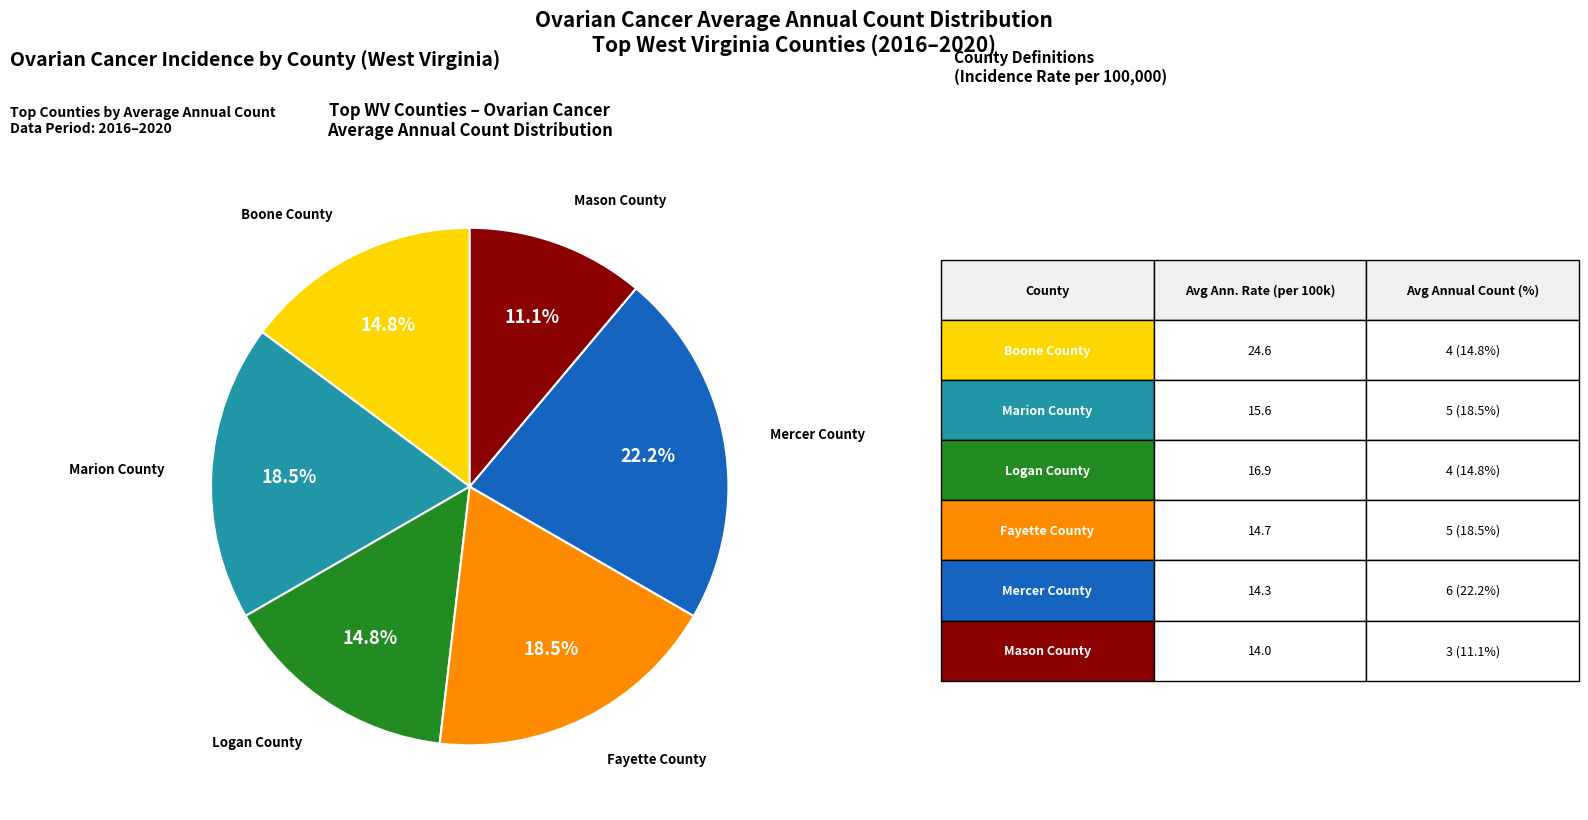

Is there any slice that represents more than half of the pie?

No